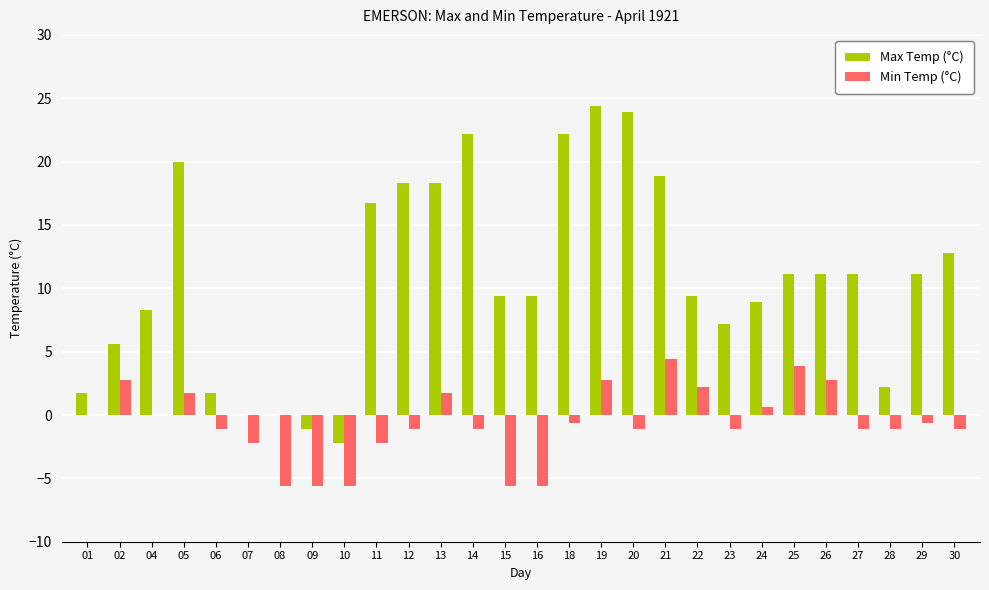

Which series changed the most between 09 and 29?

Max Temp (°C)